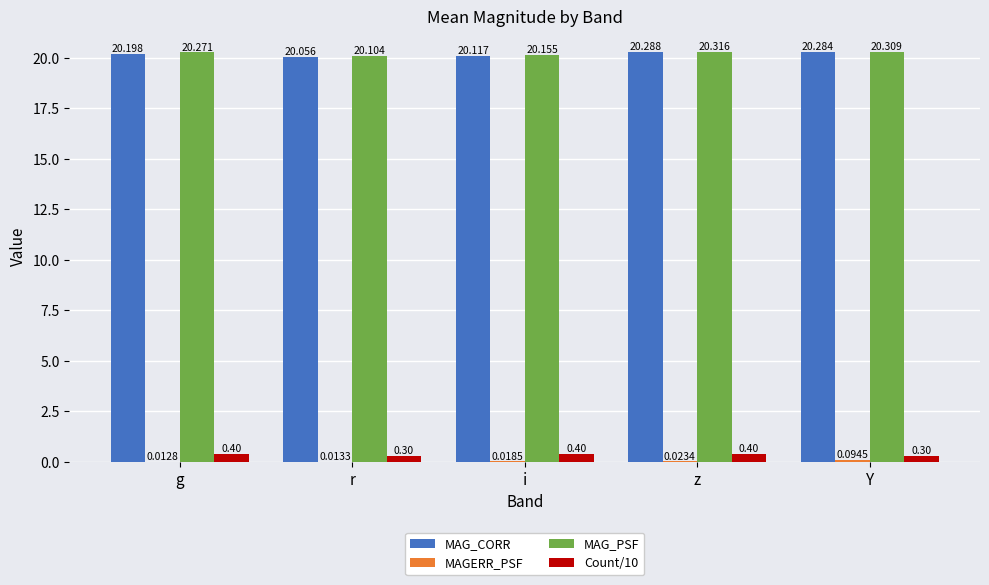

Which category has the highest value across all series?

z